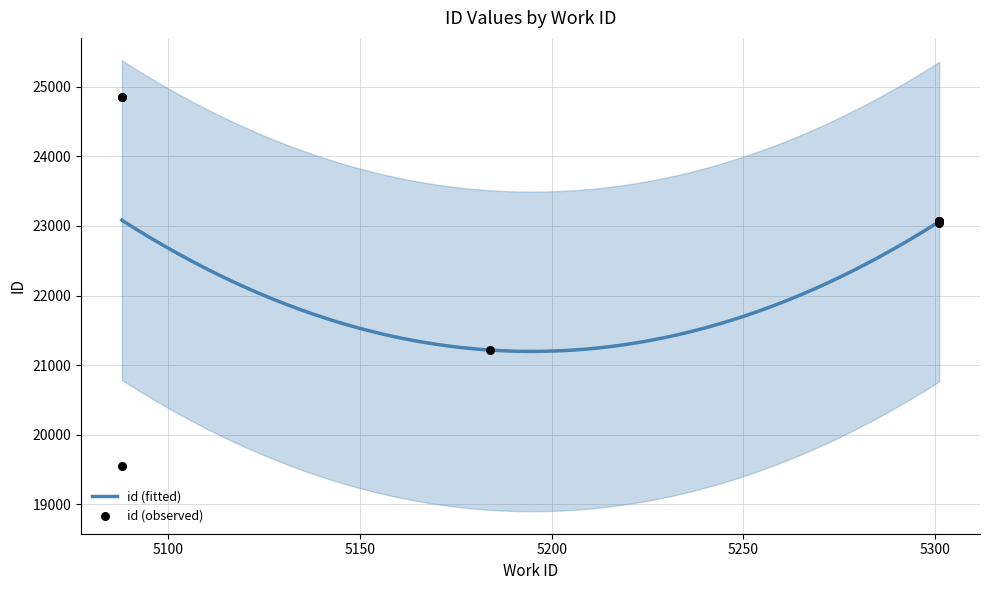

Which has a higher value, 5301 or 5088?

5088